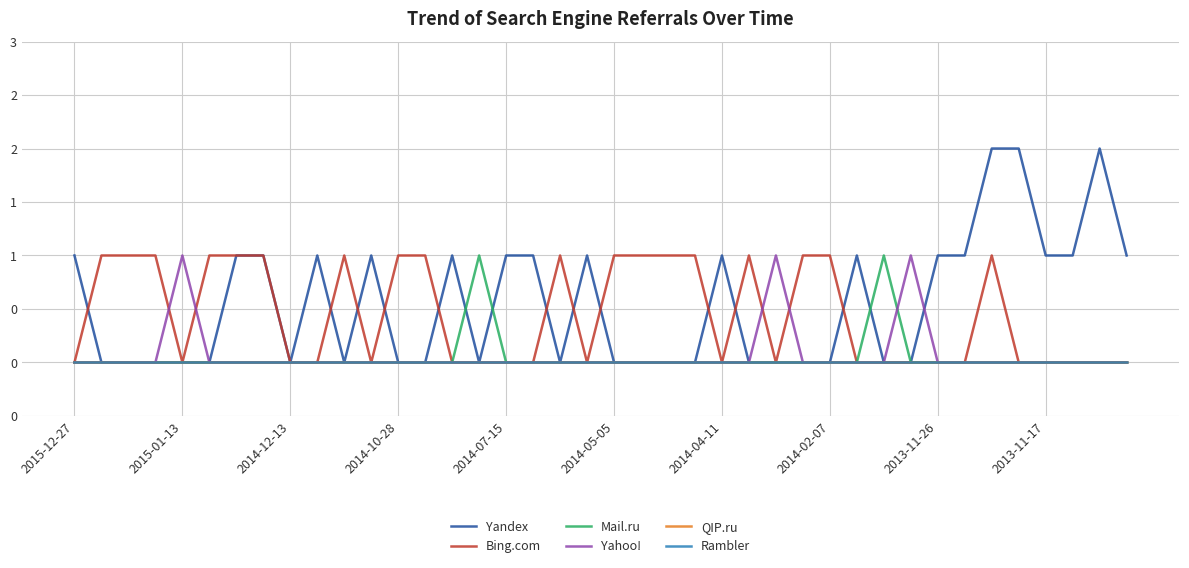

What is the difference between the maximum and minimum values in the Yandex series?

2